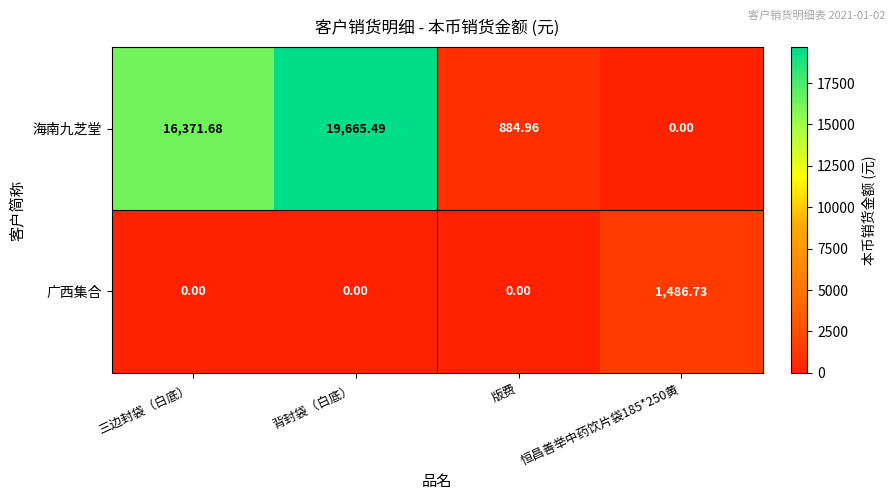

Which series has the largest range (max minus min)?

海南九芝堂